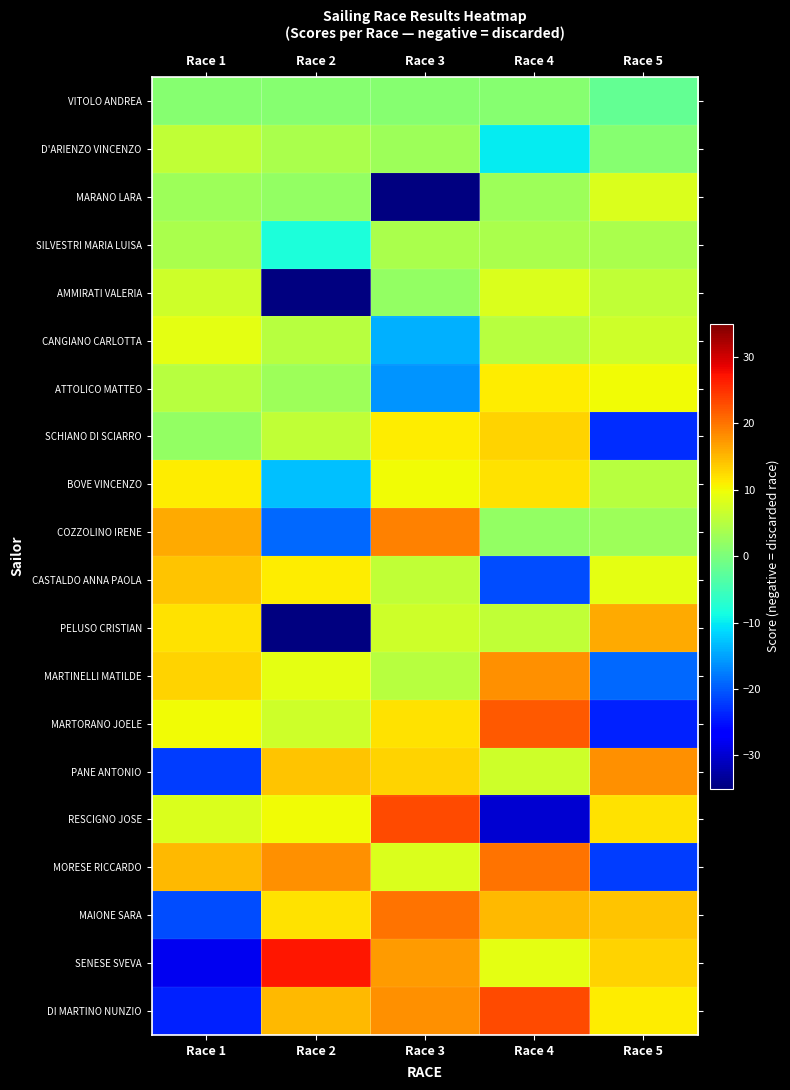

The value of PANE ANTONIO at Race 1 is -10.2. True or false?

False